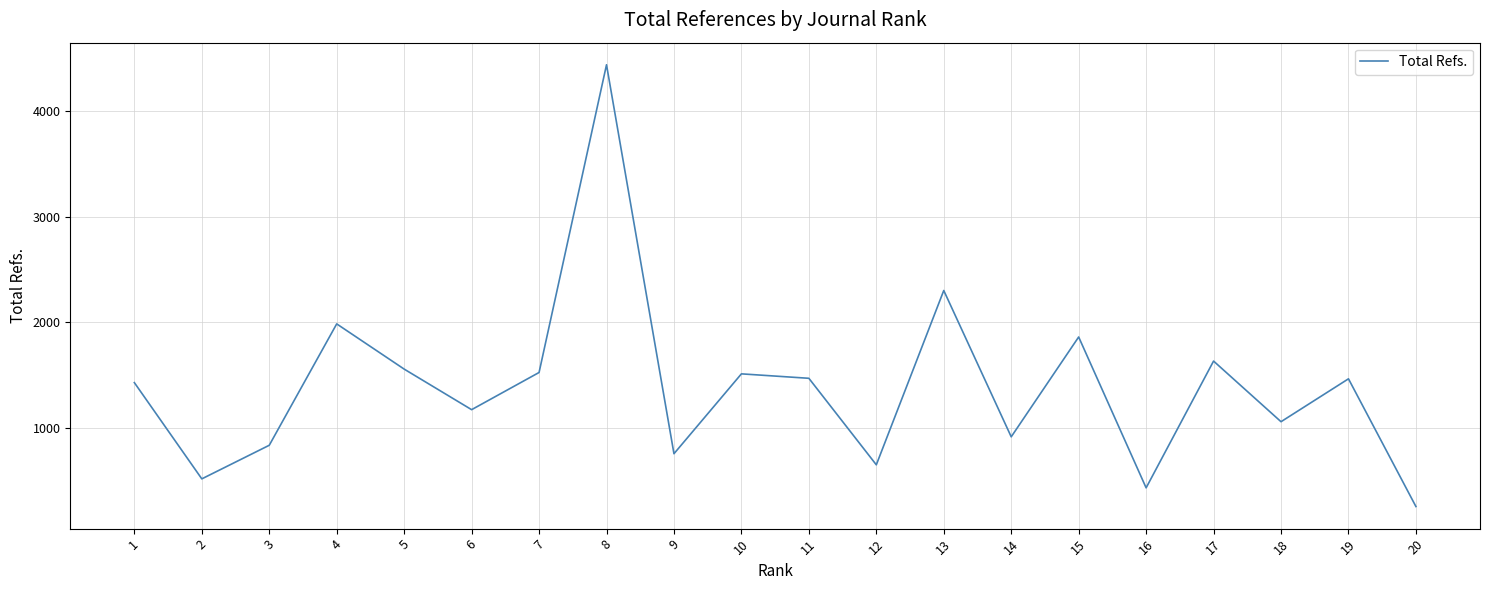

What is the difference between the values at 6 and 2?

655